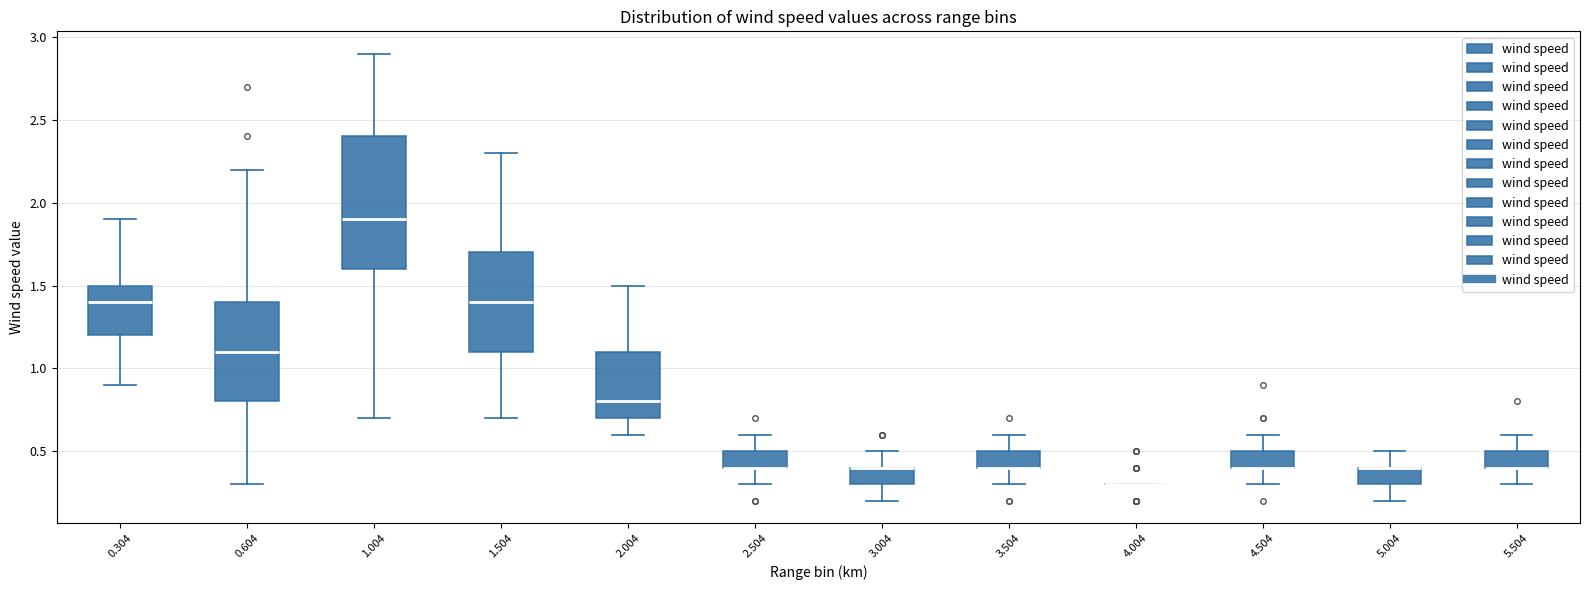

Where does the lower whisker of the box at x = 3.004 end on the y-axis? The values are not printed on the chart, so give them approximately, as read against the axis.

0.2